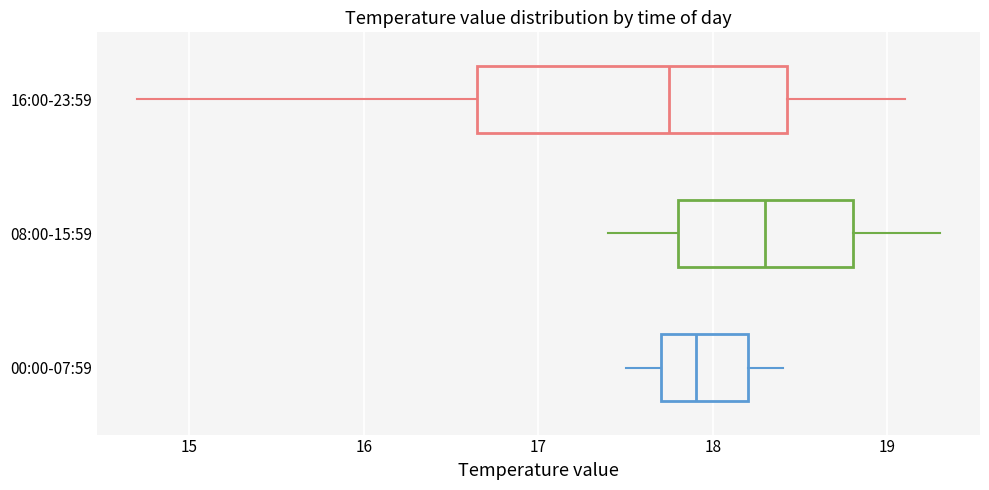

Where is the left edge of the box for 16:00-23:59 on the x-axis? The values are not printed on the chart, so give them approximately, as read against the axis.

16.7